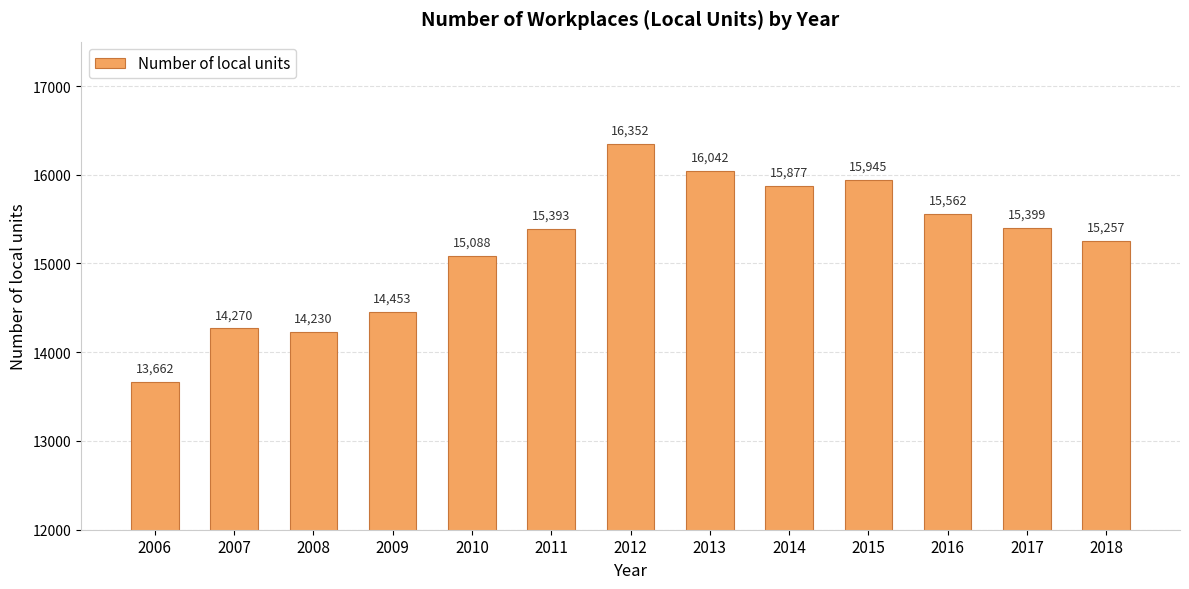

What is the approximate value at 2010, to the nearest 50?

15100